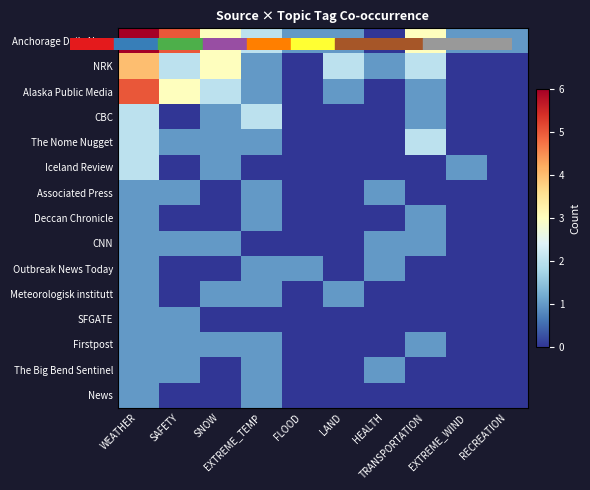

What is the spread (max minus min) of values at SAFETY?

5